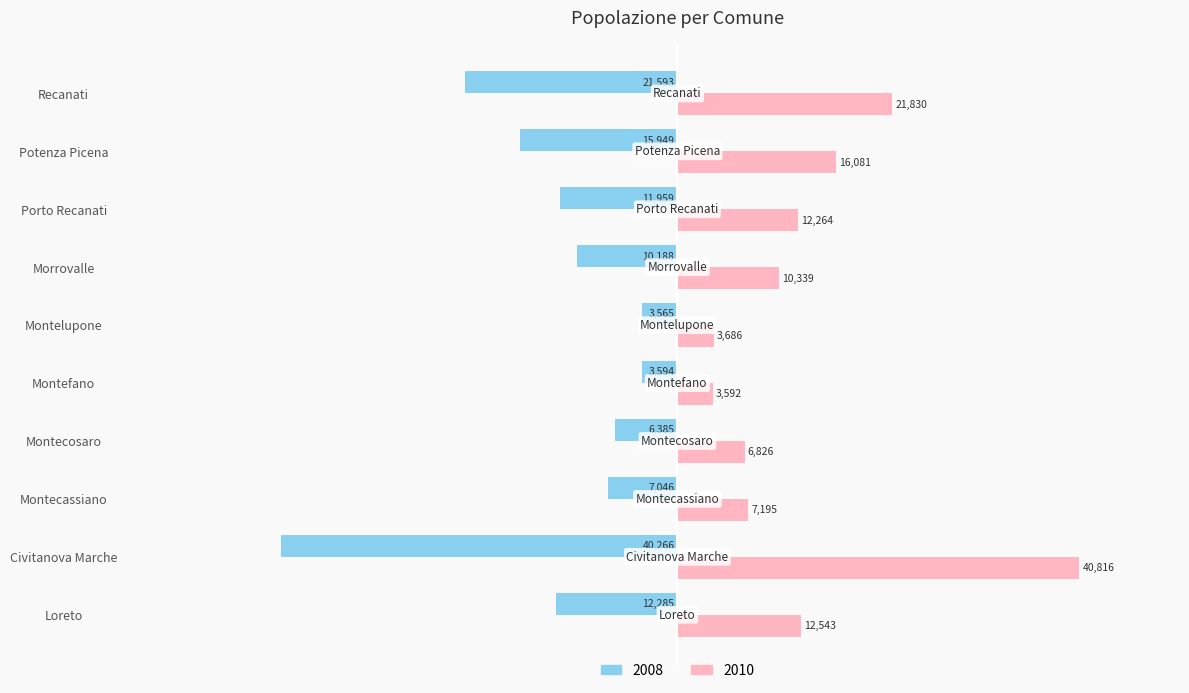

Which series has the largest range (max minus min)?

2010